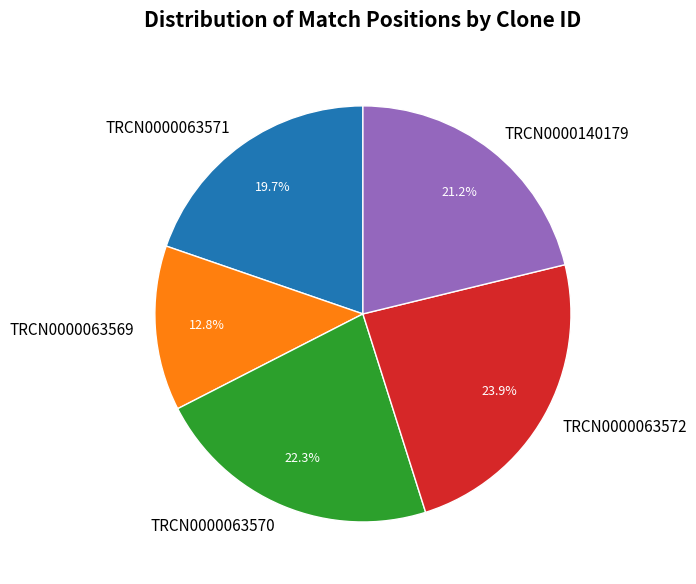

Does TRCN0000063569 represent more than half of the total?

No